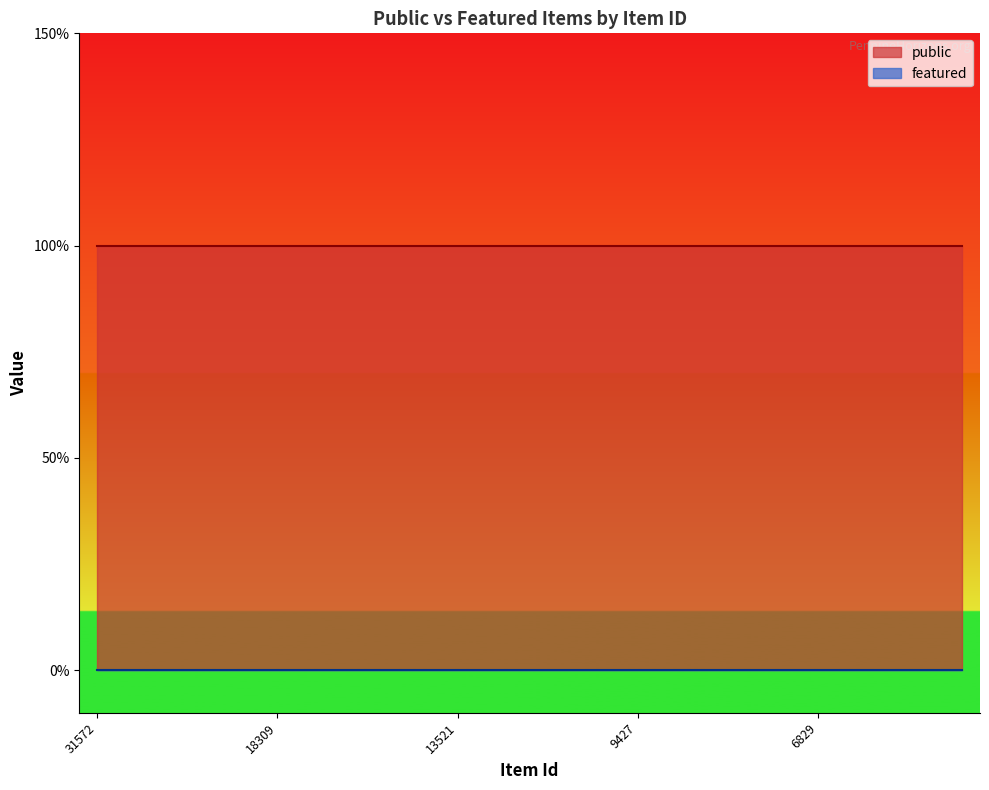

Reading left to right, list all the values displayed in this chart.

public: 31572=1	29086=1	28116=1	22930=1	19210=1	18309=1	17901=1	16322=1	13528=1	13523=1	13521=1	13516=1	13503=1	13212=1	13211=1	9427=1	6903=1	6834=1	6833=1	6830=1	6829=1	12881=1	5526=1	24629=1	30122=1
featured: 31572=0	29086=0	28116=0	22930=0	19210=0	18309=0	17901=0	16322=0	13528=0	13523=0	13521=0	13516=0	13503=0	13212=0	13211=0	9427=0	6903=0	6834=0	6833=0	6830=0	6829=0	12881=0	5526=0	24629=0	30122=0